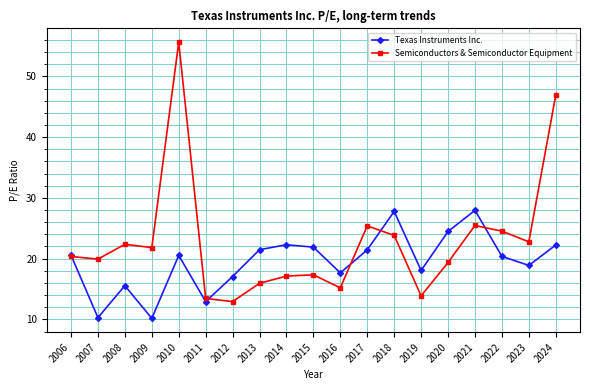

List the series in order of their peak value, lowest first.

Texas Instruments Inc., Semiconductors & Semiconductor Equipment